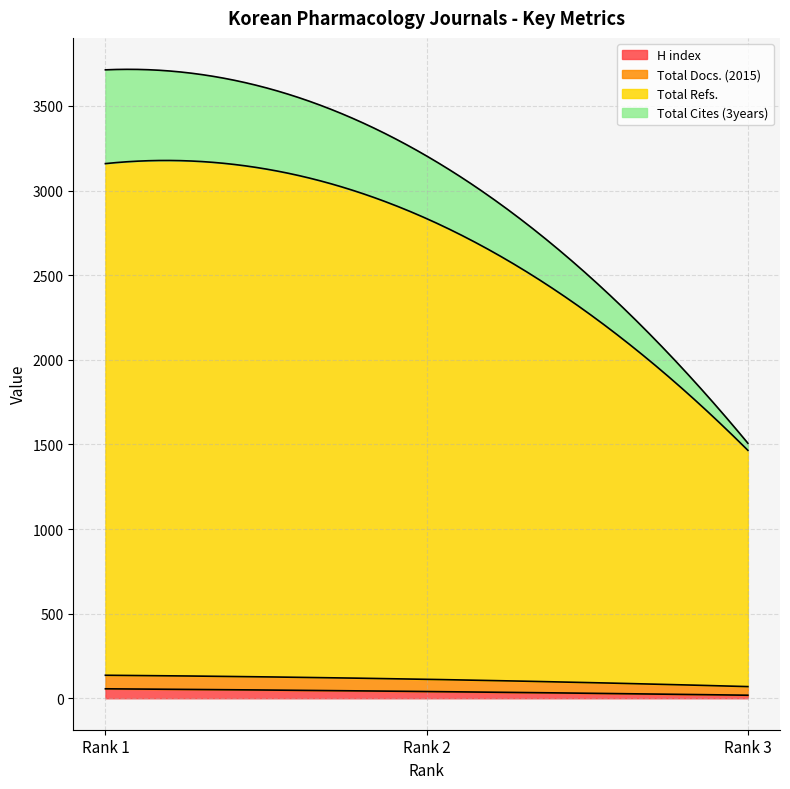

What is the minimum value for Total Docs. (2015)?

51